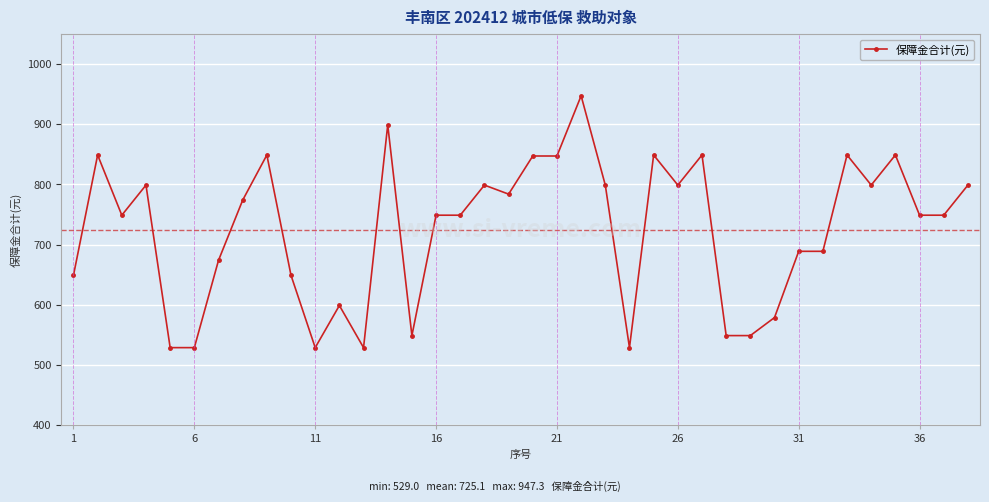

Does the chart display data point markers on the line(s)?

Yes